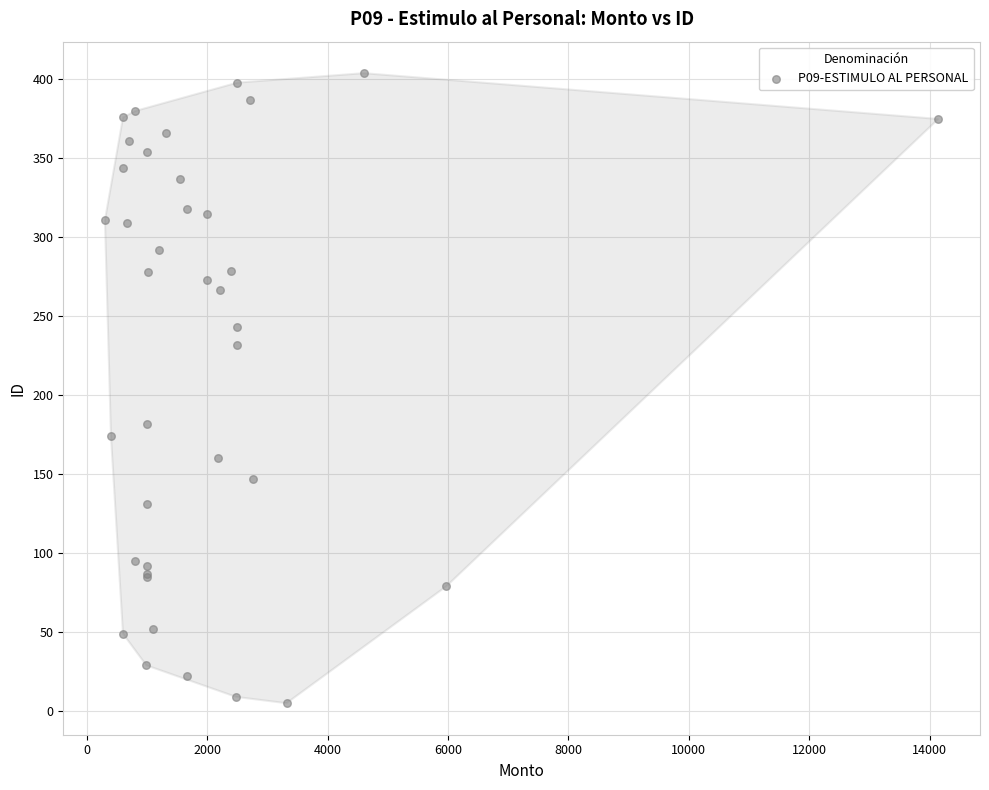

What Y value in the scatter plot is closest to 204?

182